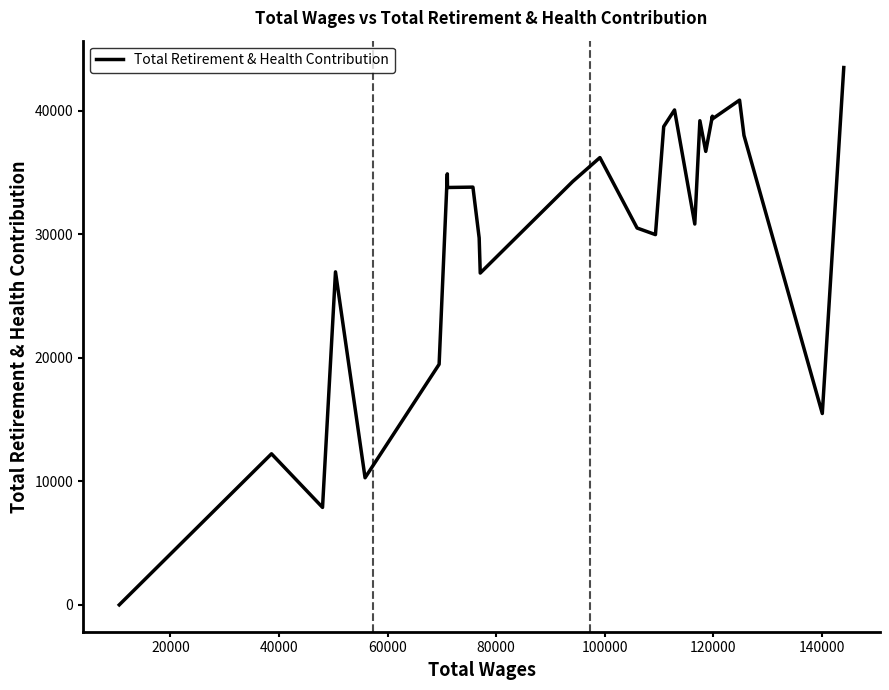

What is the greatest value displayed?

43498